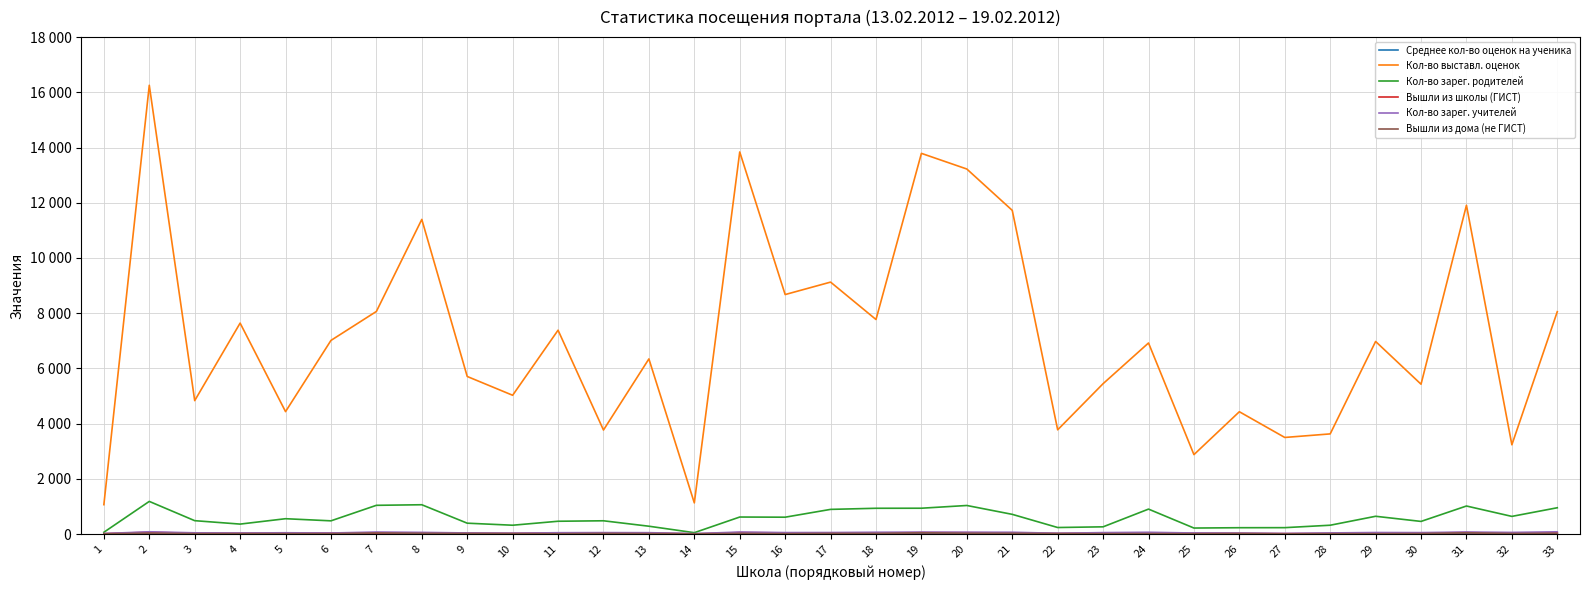

What is the maximum value shown in the chart?

16255